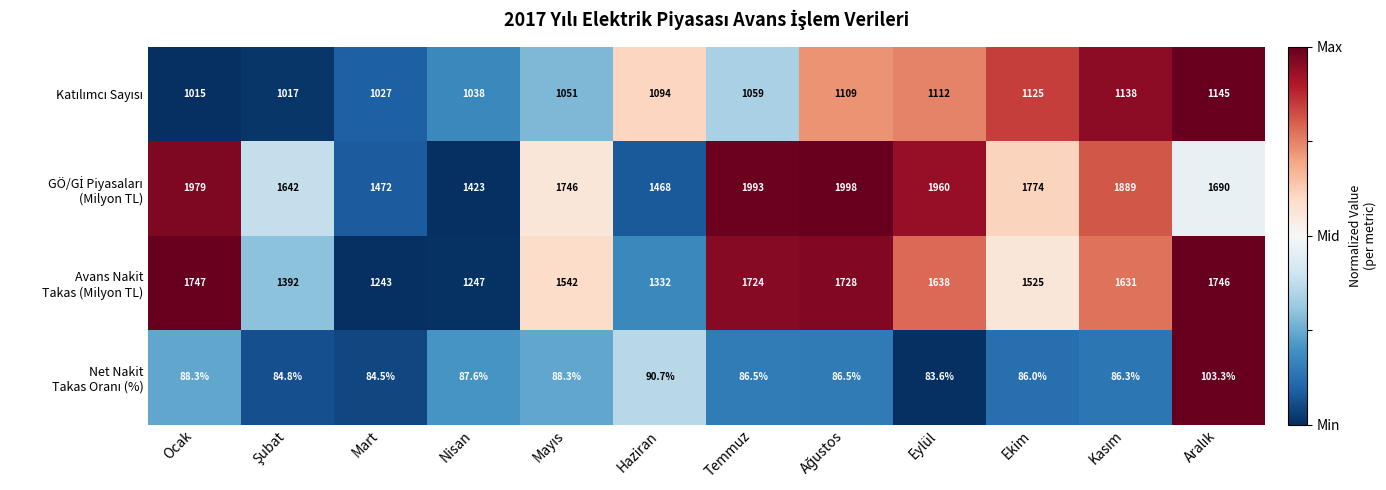

What is the greatest value displayed?

1998.0